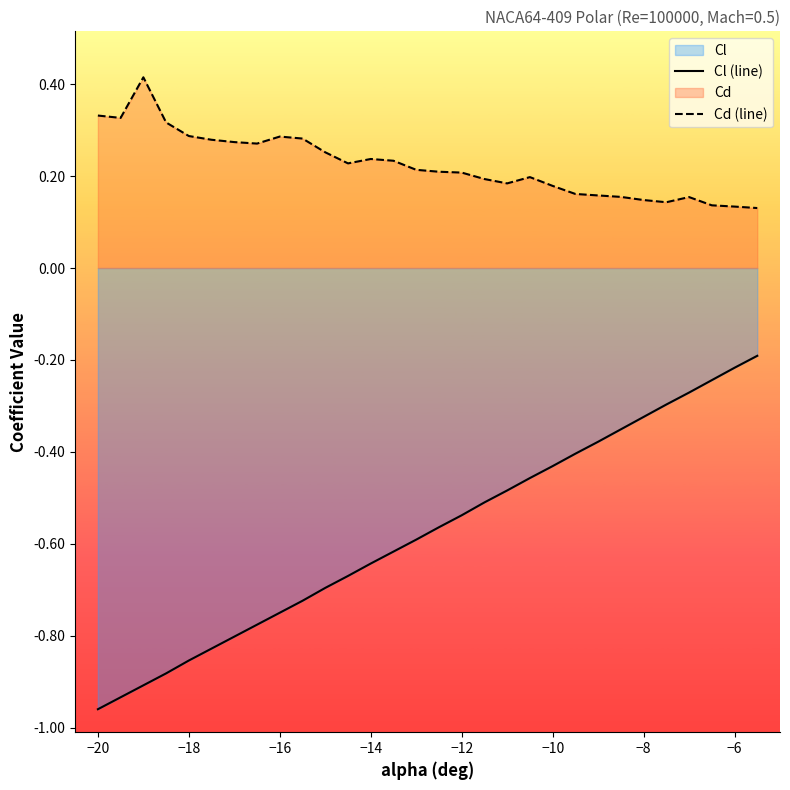

What is the maximum value shown in the chart?

0.4